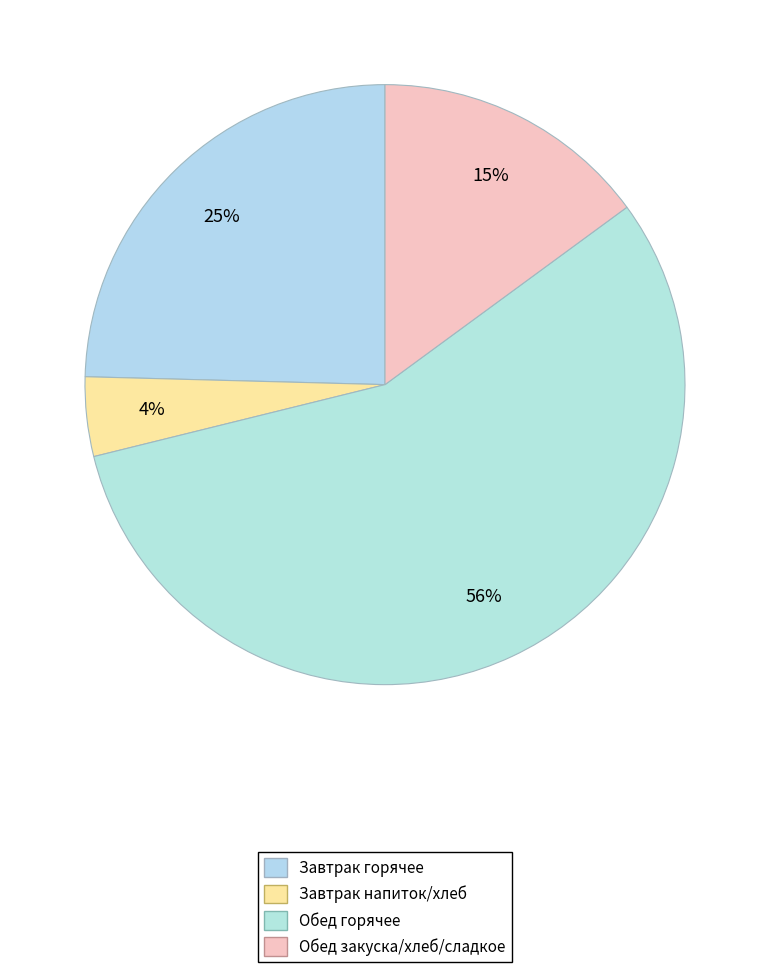

How many segments does this pie chart have?

4